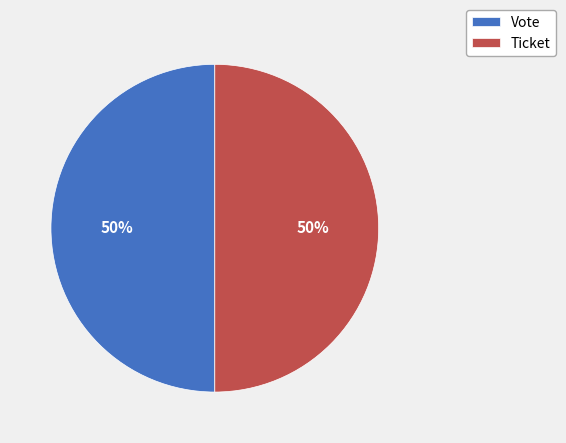

How many segments does this pie chart have?

2